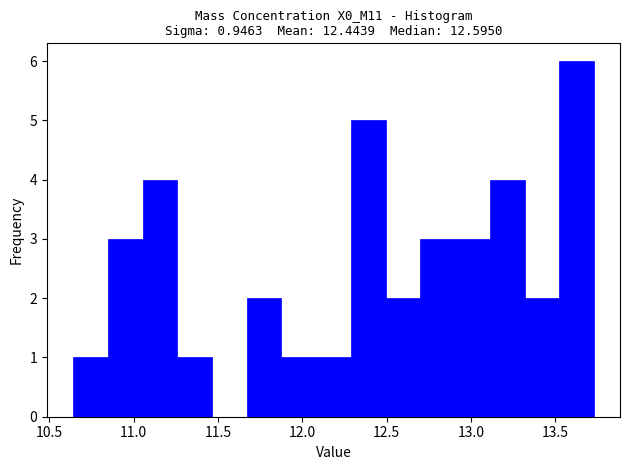

Reading left to right, transcribe this chart: for each bar, give the range it covers on the x-axis and its height. Neither the bar edges nor the heights are printed on the chart, so give them approximately, as read against the axes.

10.65 to 10.85: 1
10.85 to 11.05: 3
11.05 to 11.25: 4
11.25 to 11.45: 1
11.45 to 11.65: 0
11.65 to 11.90: 2
11.90 to 12.10: 1
12.10 to 12.30: 1
12.30 to 12.50: 5
12.50 to 12.70: 2
12.70 to 12.90: 3
12.90 to 13.10: 3
13.10 to 13.30: 4
13.30 to 13.50: 2
13.50 to 13.75: 6